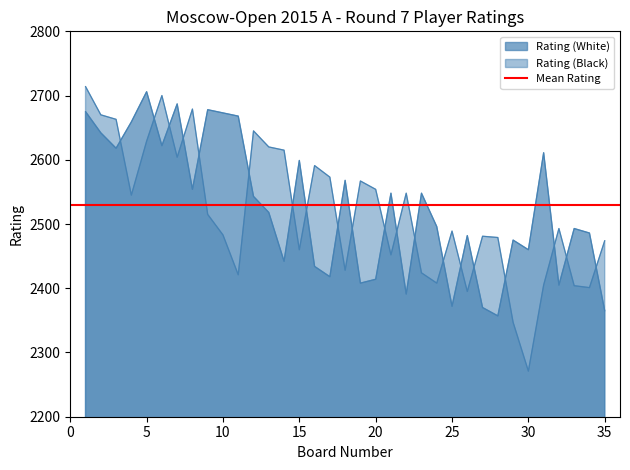

What is the difference between the second highest and minimum values in the Rating (White) series?

330